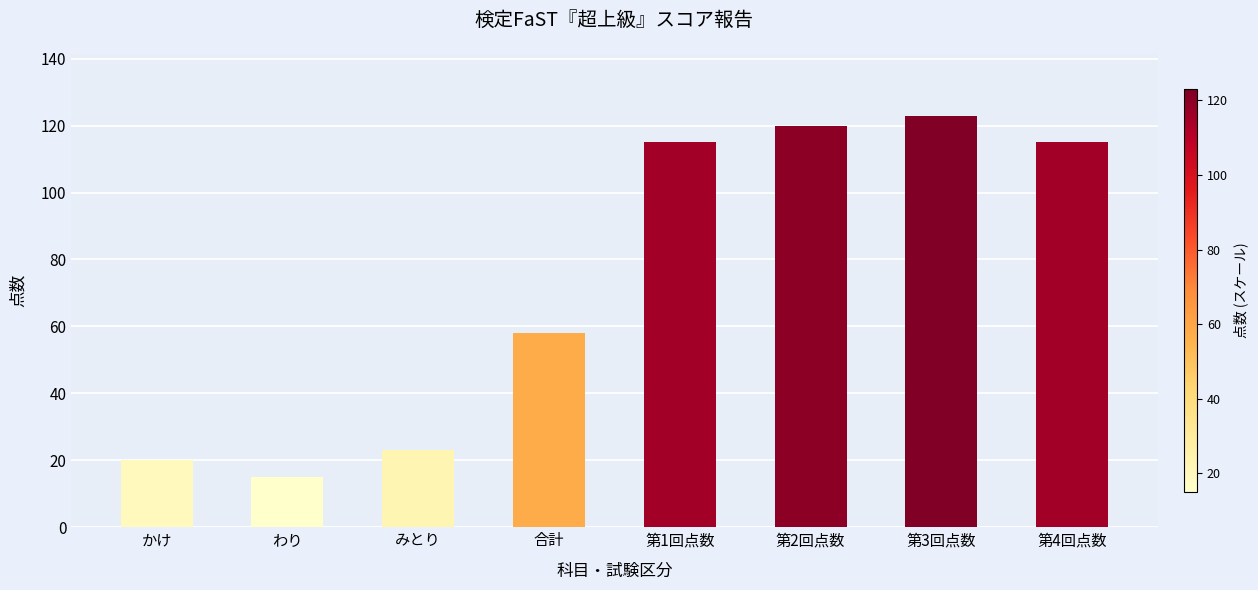

Read the value at 第1回点数, to the nearest 50.

100